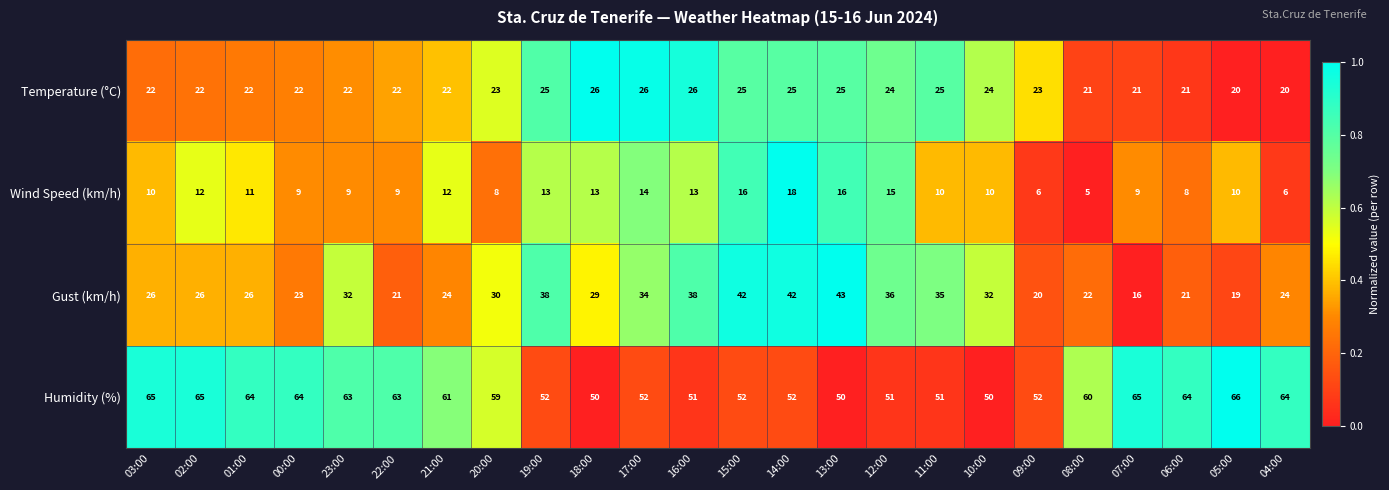

What value does the Temperature (°C) series have at 14:00?

25